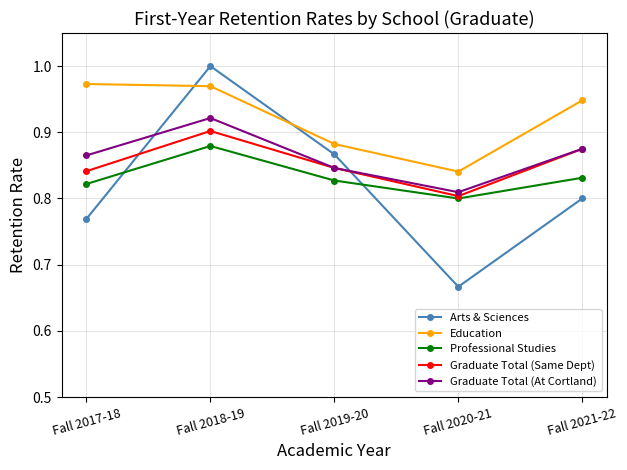

Where is Education nearest to the value 0?

Fall 2020-21